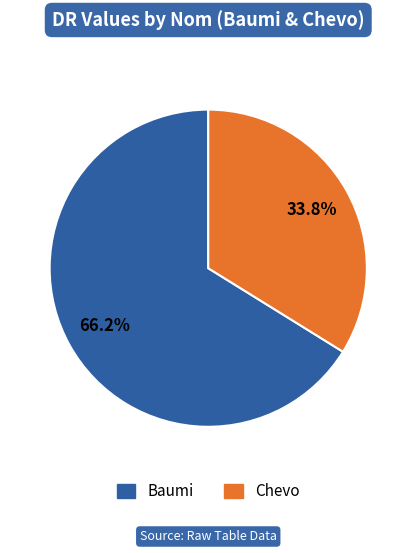

How many slices are in this pie chart?

2